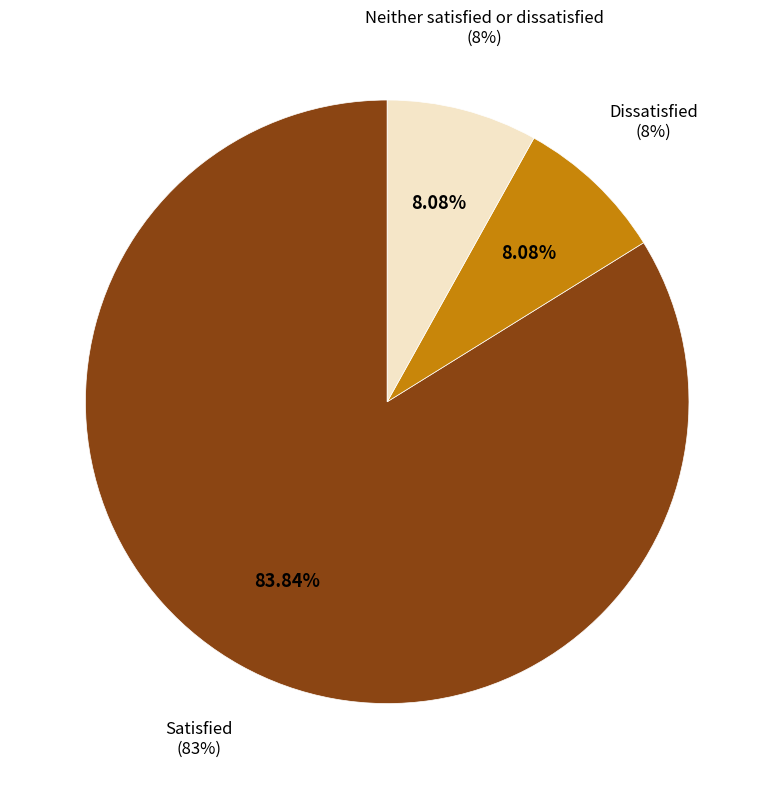

Which has a higher value, Neither satisfied or dissatisfied or Satisfied?

Satisfied